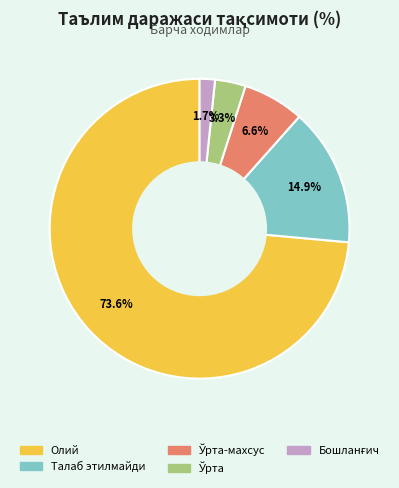

Does any single category account for the majority?

Yes